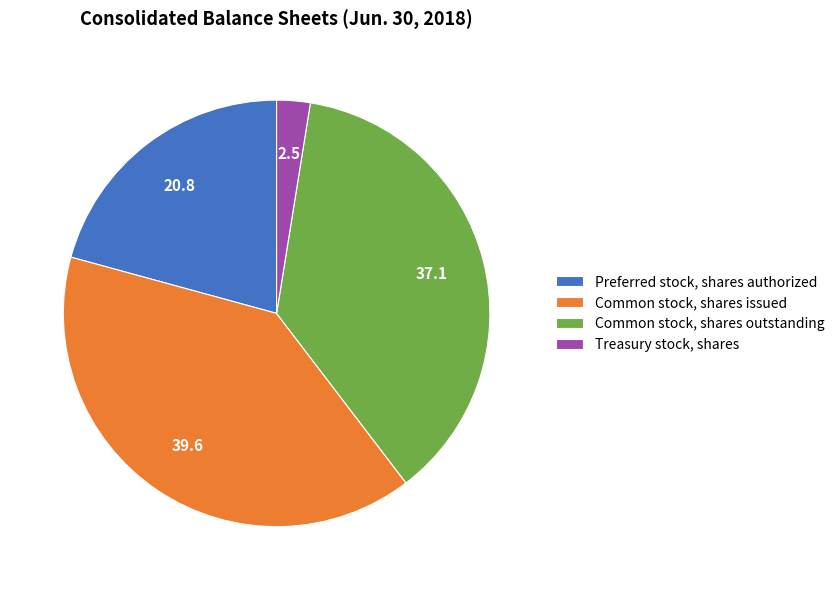

Combined, do Treasury stock, shares and Common stock, shares outstanding account for over 50%?

No